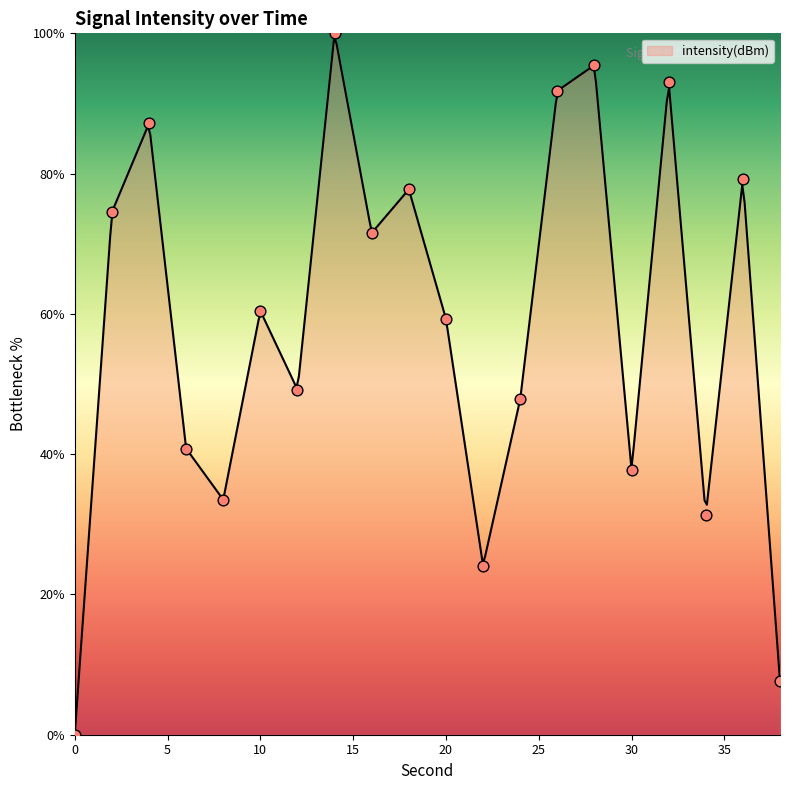

Which has a higher value, 26 or 22?

26